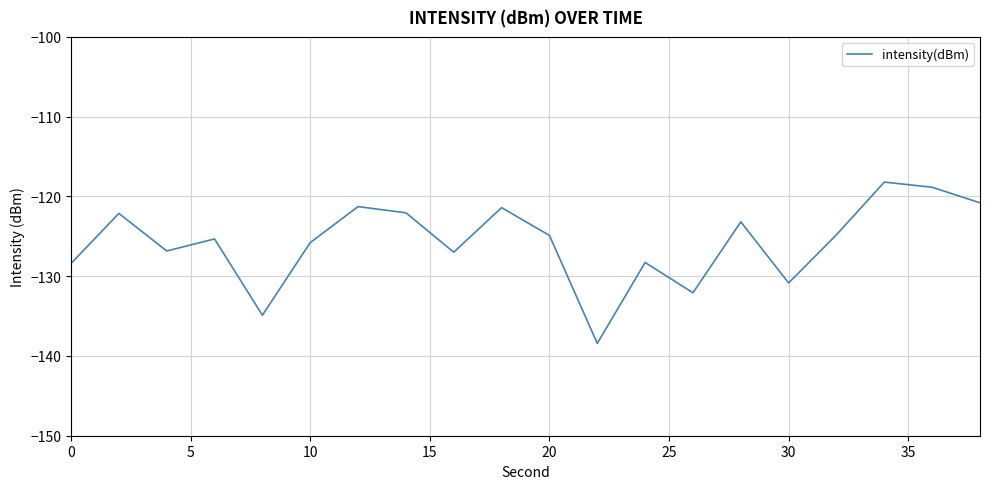

What is the smallest value displayed?

-138.4